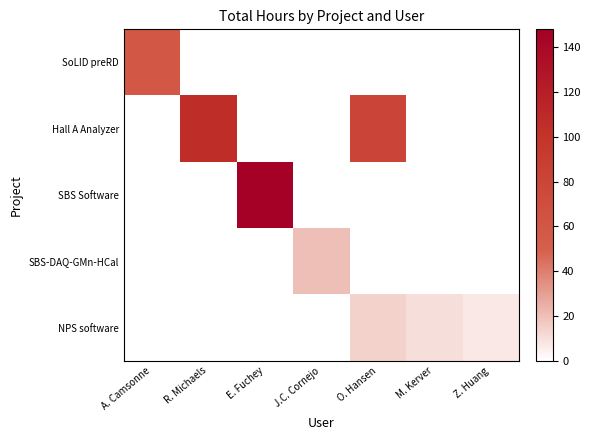

Between O. Hansen and M. Kerver, which series saw the biggest shift?

Hall A Analyzer